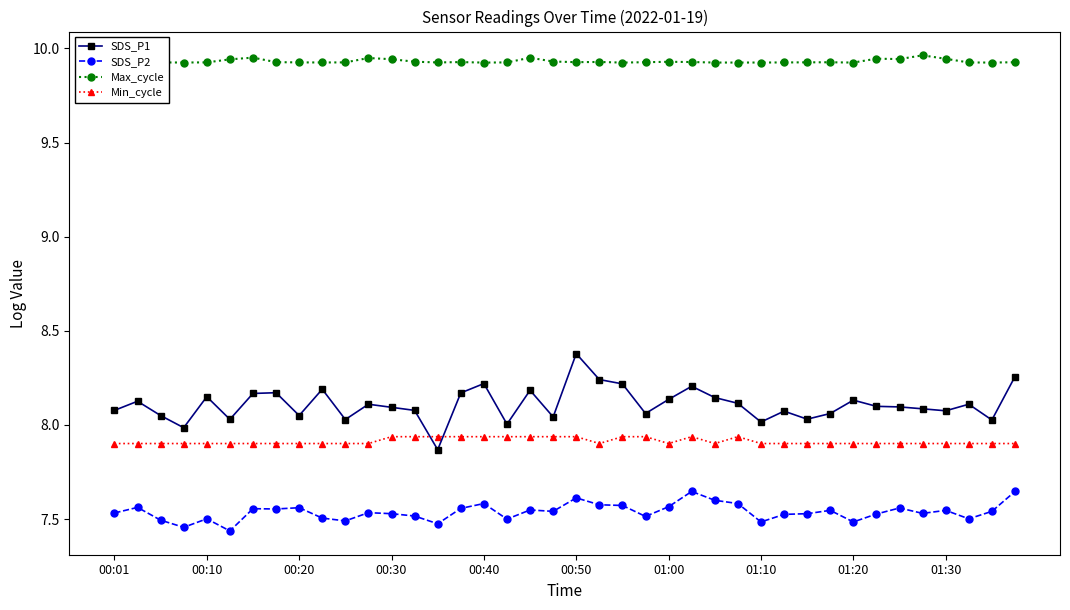

In Max_cycle, how many points are lower than both neighbors (excluding endpoints)?

10